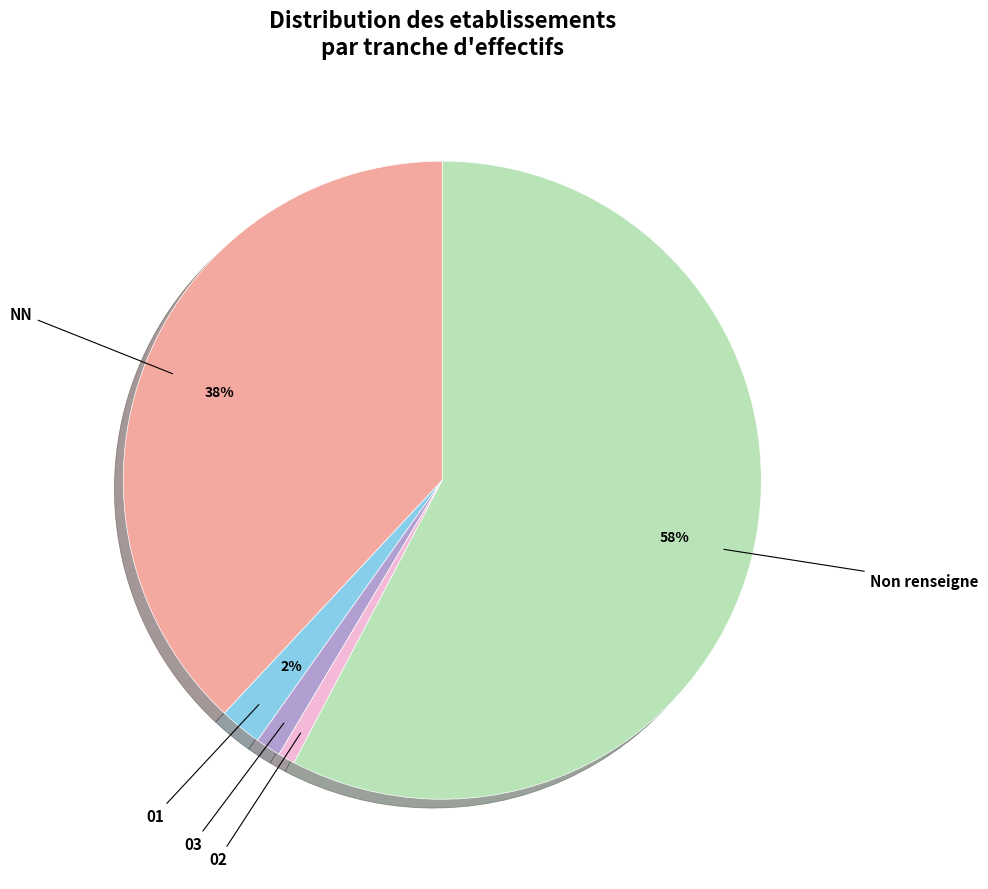

Does any single category account for the majority?

Yes